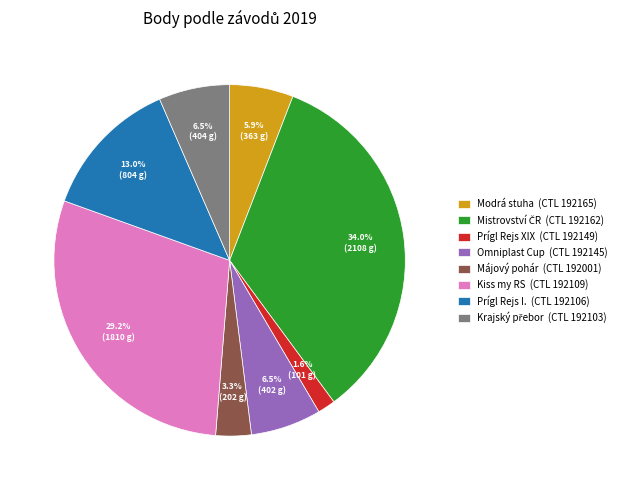

Is there a majority slice in this chart?

No